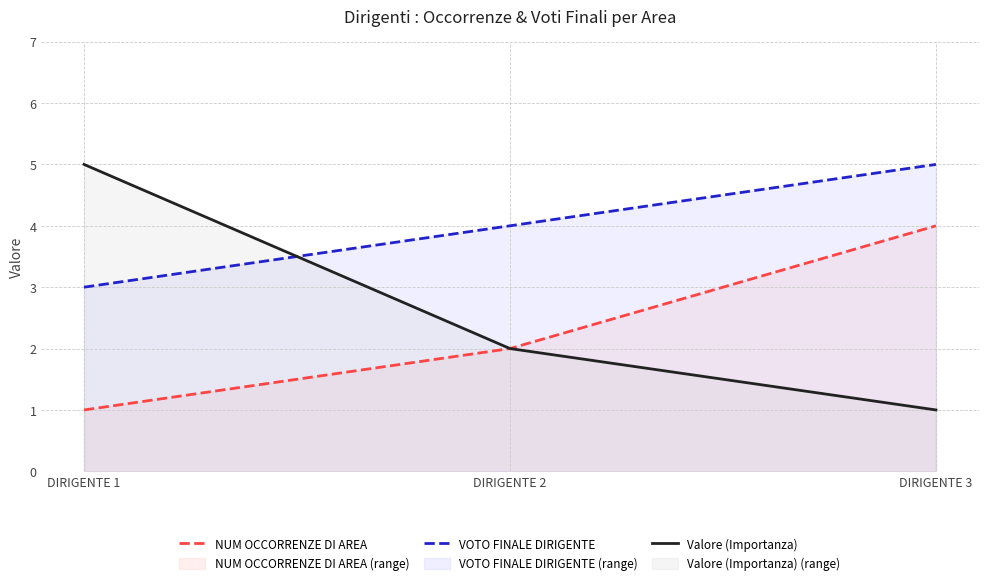

Is the value of VOTO FINALE DIRIGENTE at DIRIGENTE 3 greater than the value of NUM OCCORRENZE DI AREA at DIRIGENTE 1?

Yes